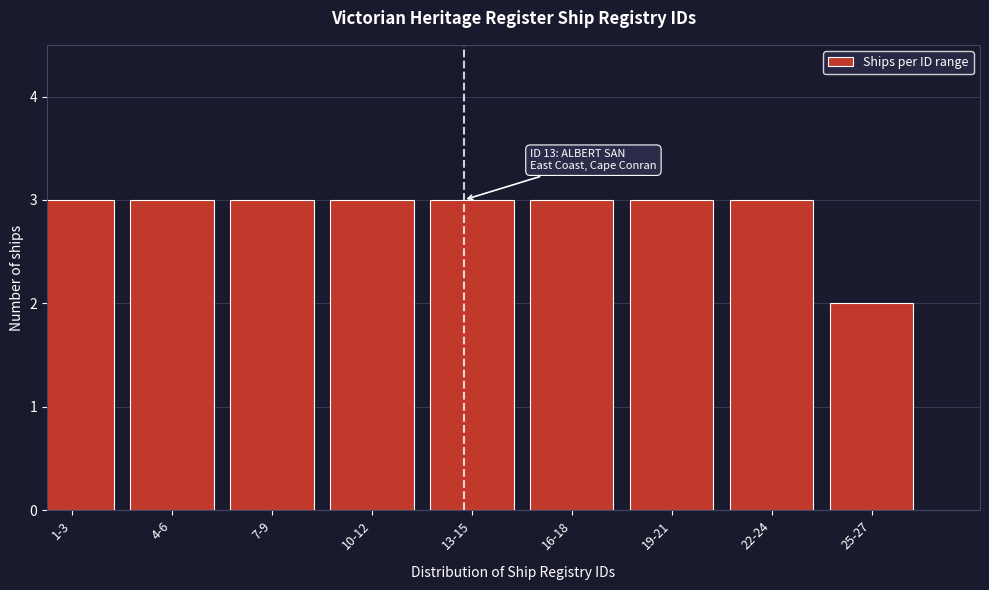

Reading left to right, transcribe all the data shown in this chart.

1-3=3	4-6=3	7-9=3	10-12=3	13-15=3	16-18=3	19-21=3	22-24=3	25-27=2